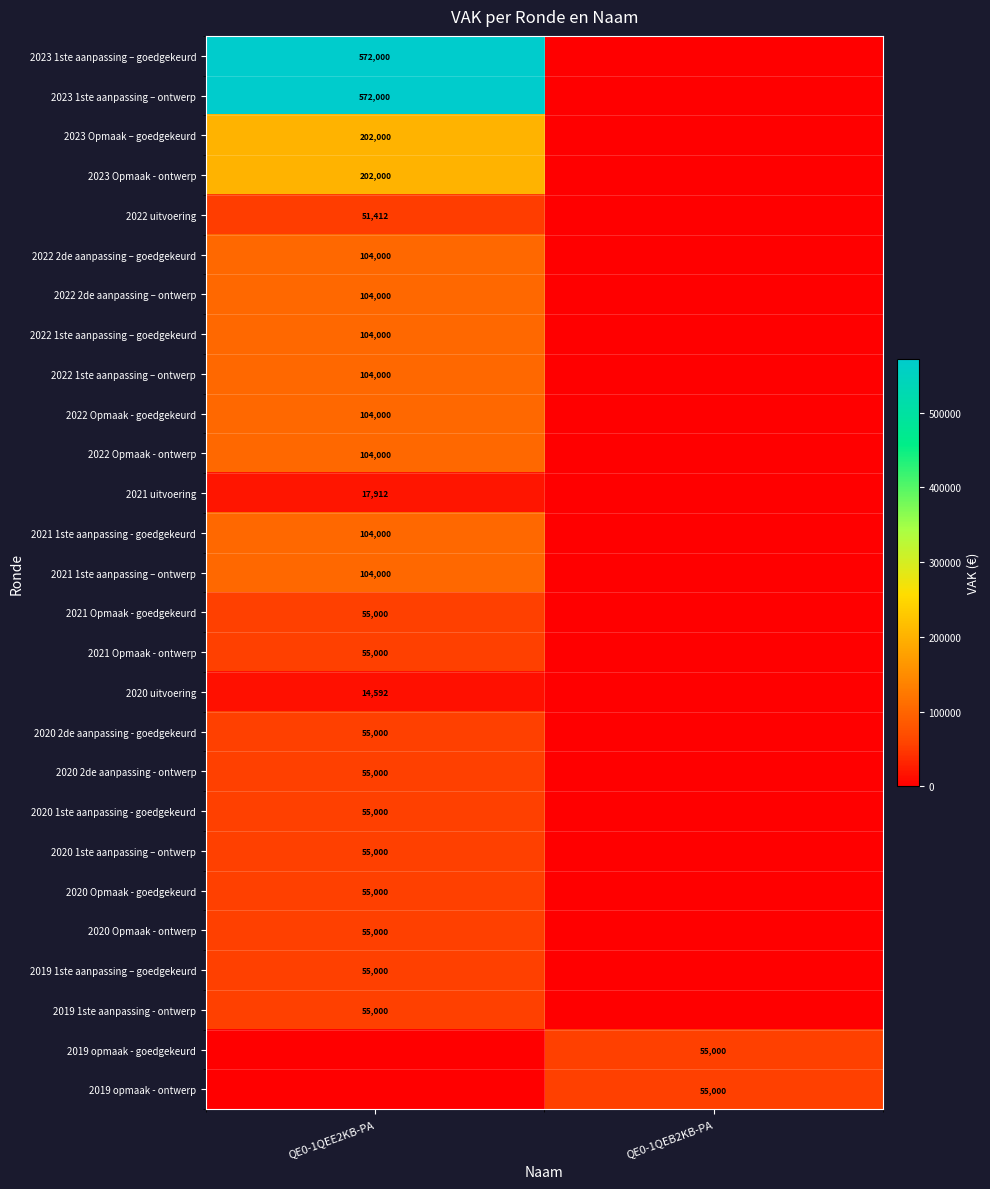

Is it true that 2020 Opmaak - ontwerp equals 80453 at QE0-1QEE2KB-PA?

False